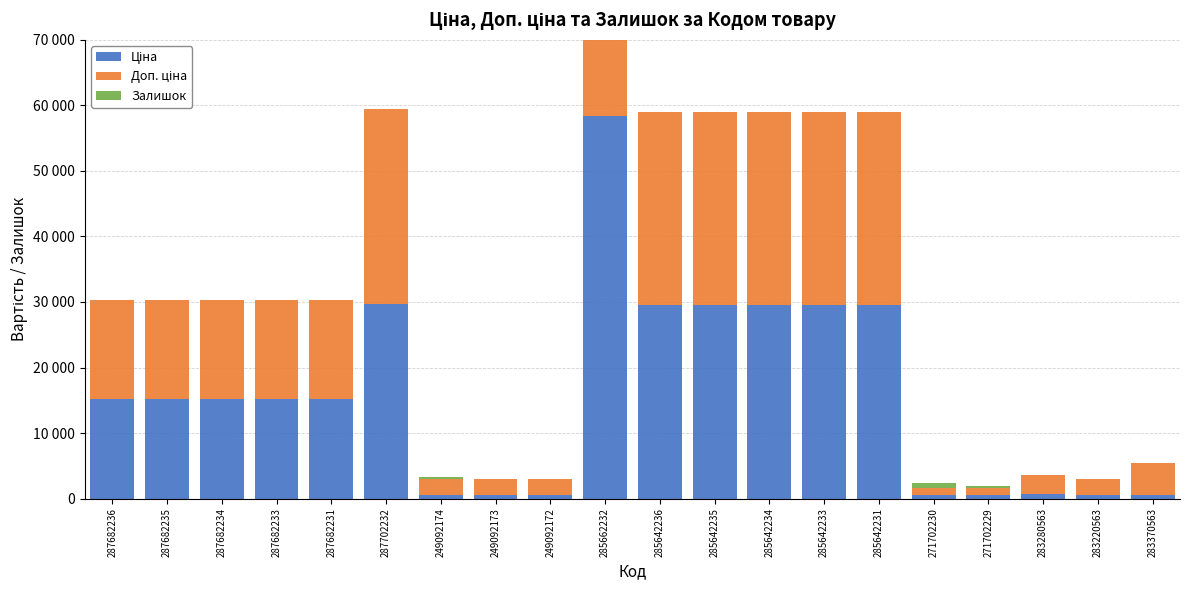

What is the difference between the Залишок values at 249092174 and 249092172?

217.0